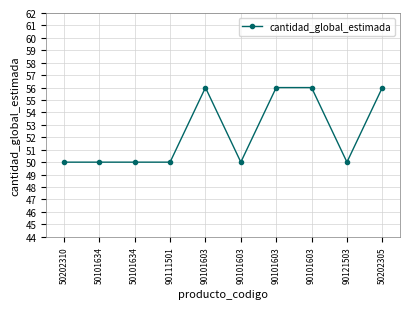

Does the chart have visible grid lines?

Yes